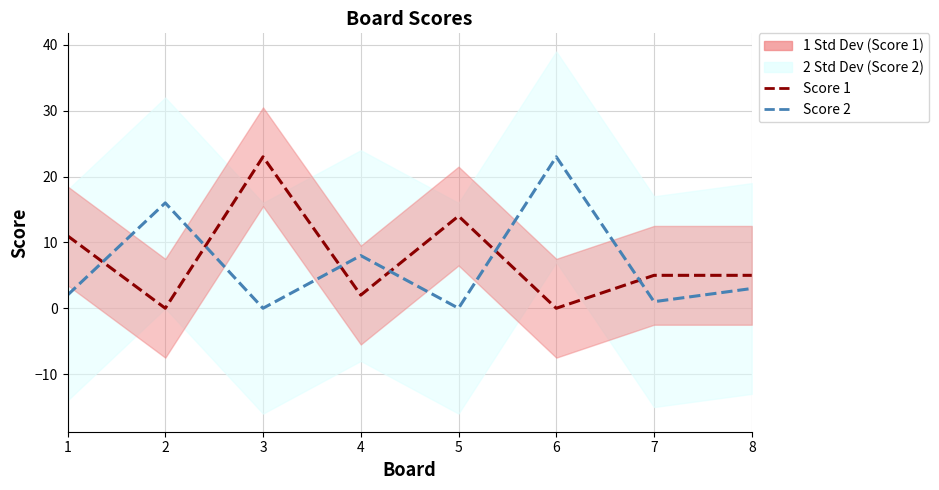

In Score 2, how many points are higher than both neighbors (excluding endpoints)?

3